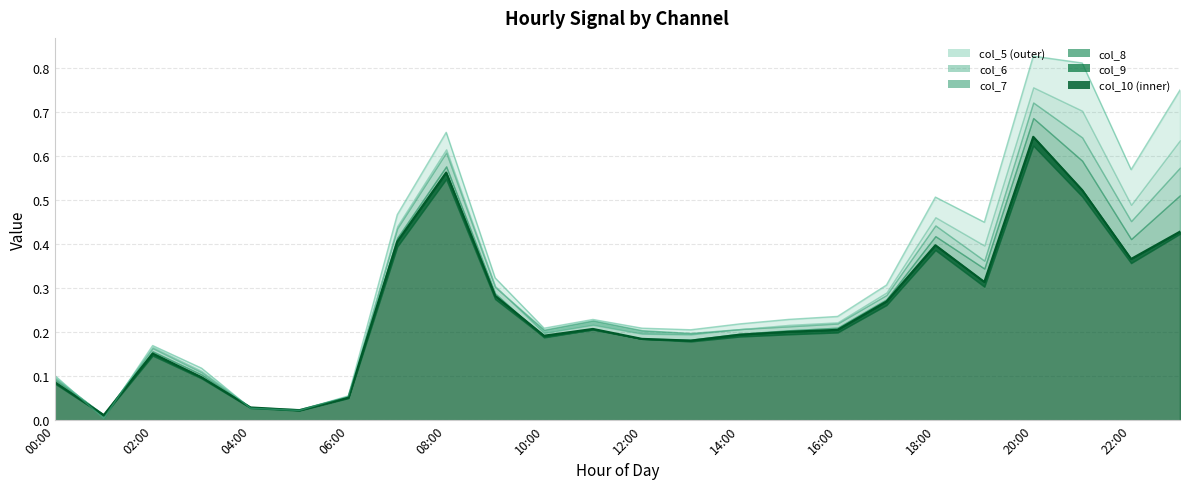

What is the difference between the col_6 values at 19:00 and 05:00?

0.4